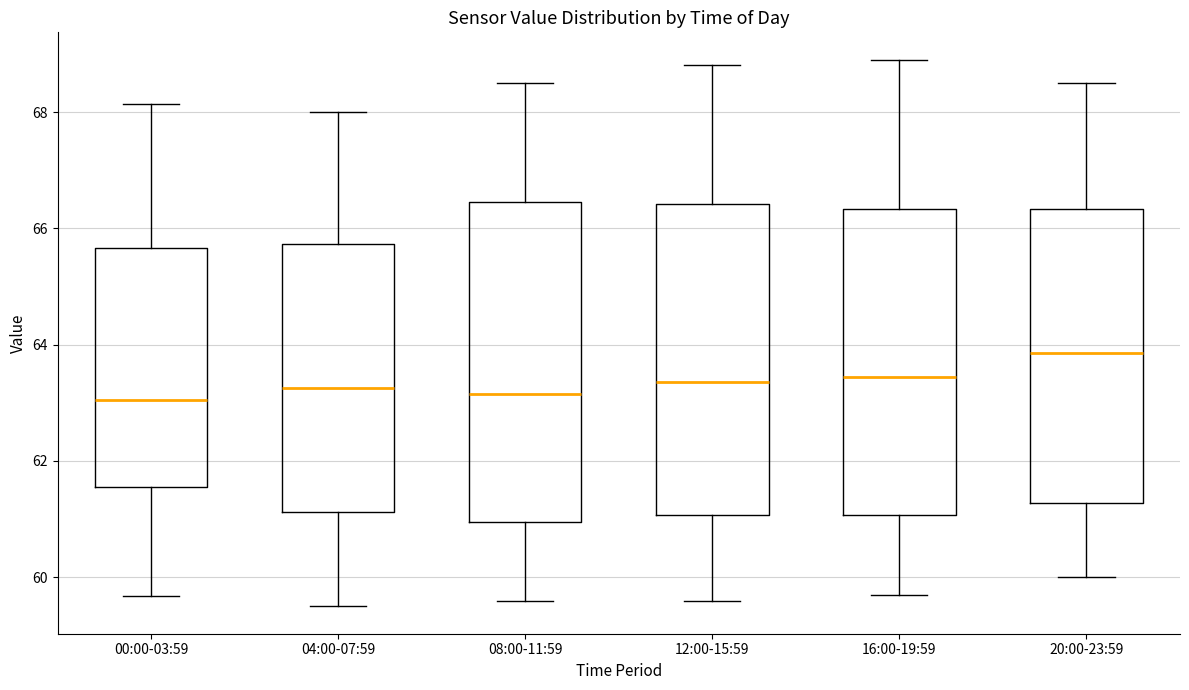

Reading left to right, read every box against the y-axis: the position of its median line, the range the box covers, and the ends of its whiskers. The values are not printed on the chart, so give them approximately, as read against the axis.

00:00-03:59: median 63.0, box 61.6 to 65.6, whiskers 59.6 to 68.2
04:00-07:59: median 63.2, box 61.2 to 65.8, whiskers 59.6 to 68.0
08:00-11:59: median 63.2, box 61.0 to 66.4, whiskers 59.6 to 68.6
12:00-15:59: median 63.4, box 61.0 to 66.4, whiskers 59.6 to 68.8
16:00-19:59: median 63.4, box 61.0 to 66.4, whiskers 59.8 to 69.0
20:00-23:59: median 63.8, box 61.2 to 66.4, whiskers 60.0 to 68.6